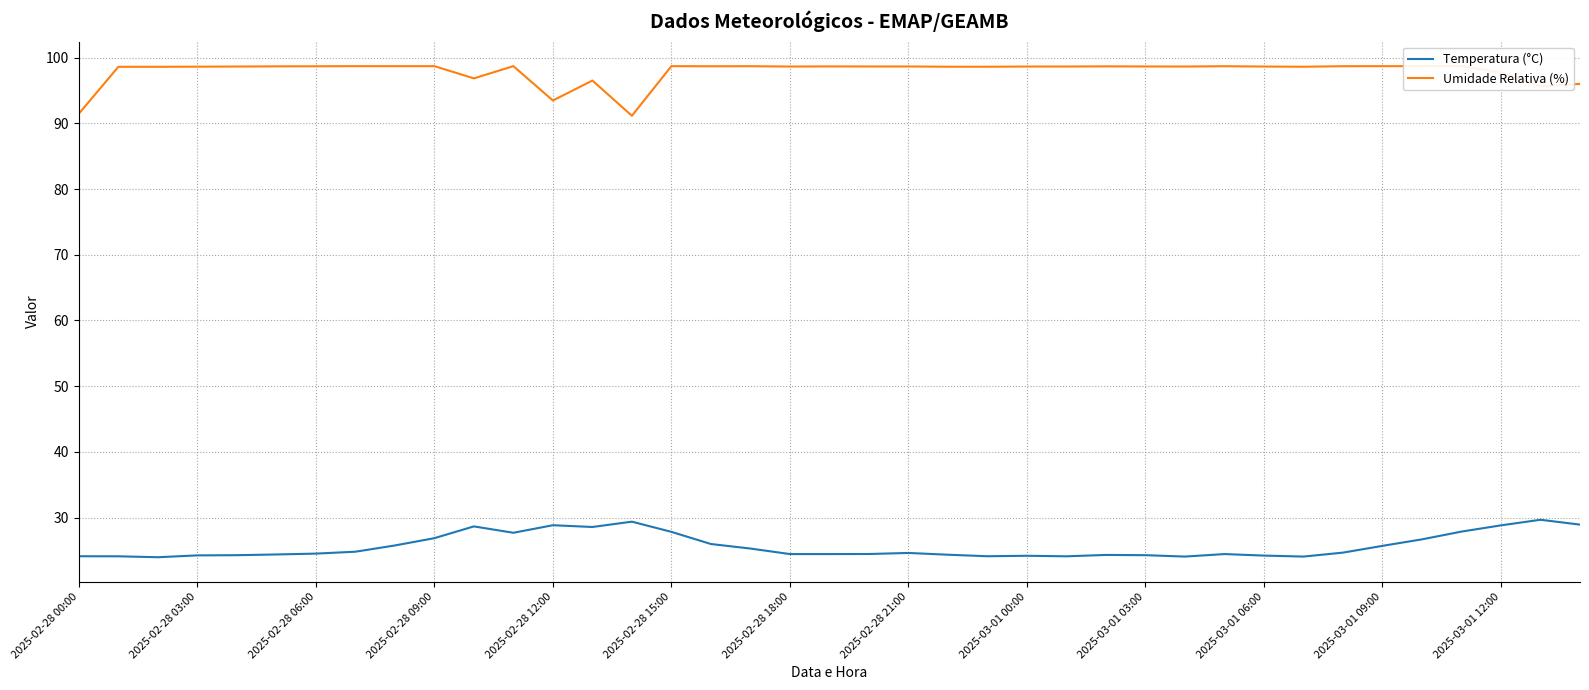

In Temperatura (°C), how many points are higher than both neighbors (excluding endpoints)?

8